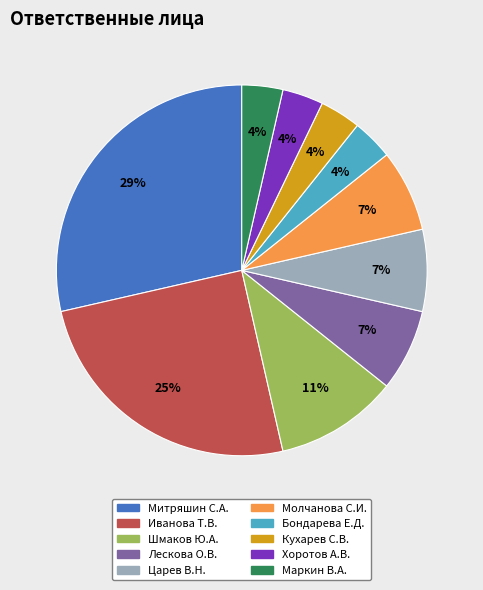

What percentage is the Бондарева Е.Д. slice, to the nearest percent?

4%